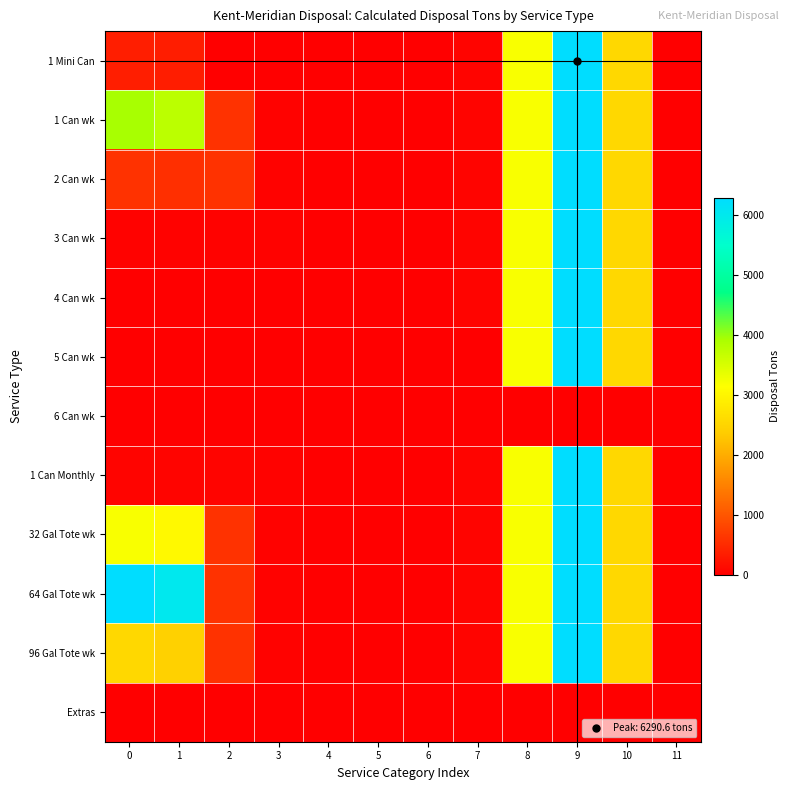

What is the difference between the highest and lowest values at 1?

6024.8